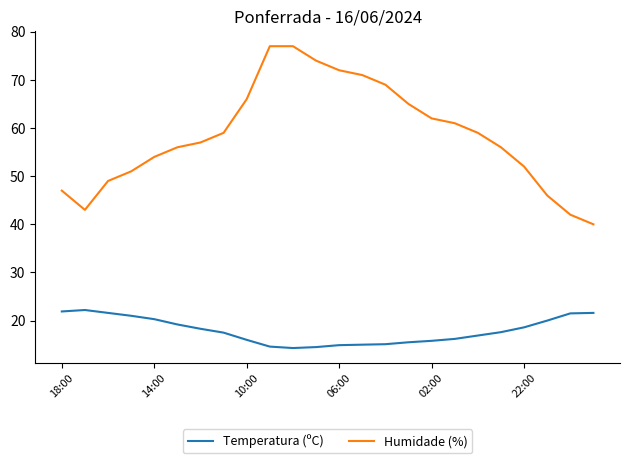

True or false: Temperatura (ºC) and Humidade (%) cross at least once.

False